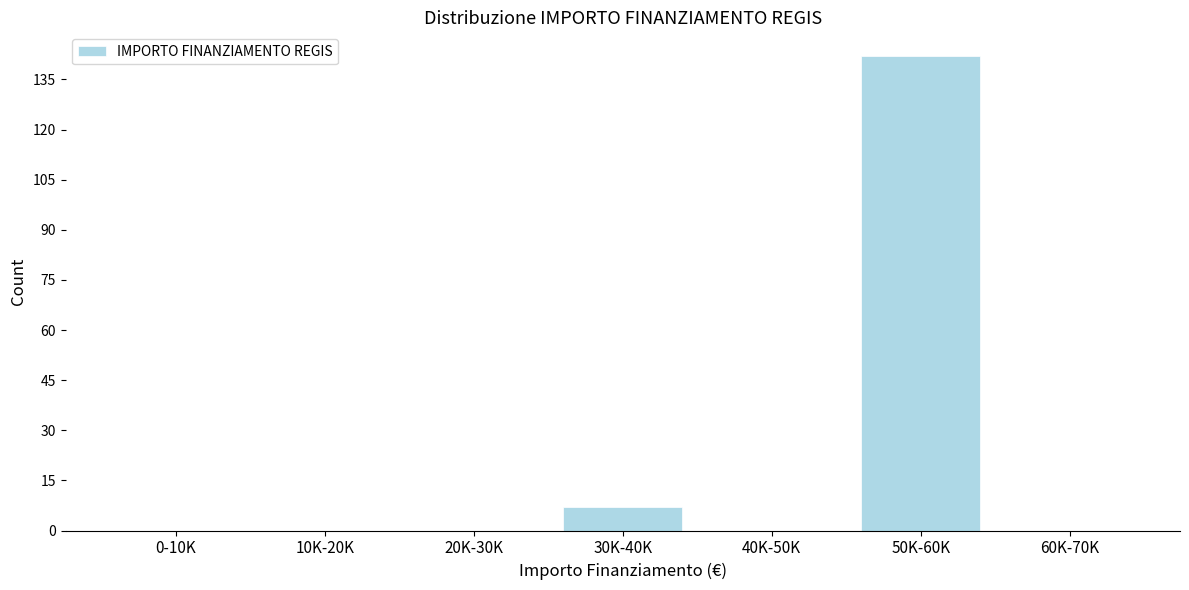

Reading left to right, transcribe all the data shown in this chart.

0-10K=0	10K-20K=0	20K-30K=0	30K-40K=7	40K-50K=0	50K-60K=142	60K-70K=0